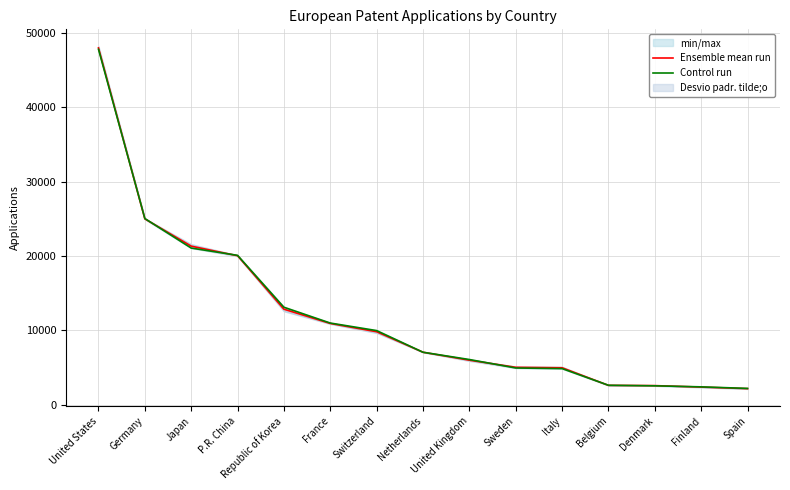

Rank the series at Netherlands from highest to lowest value.

Ensemble mean run, Control run